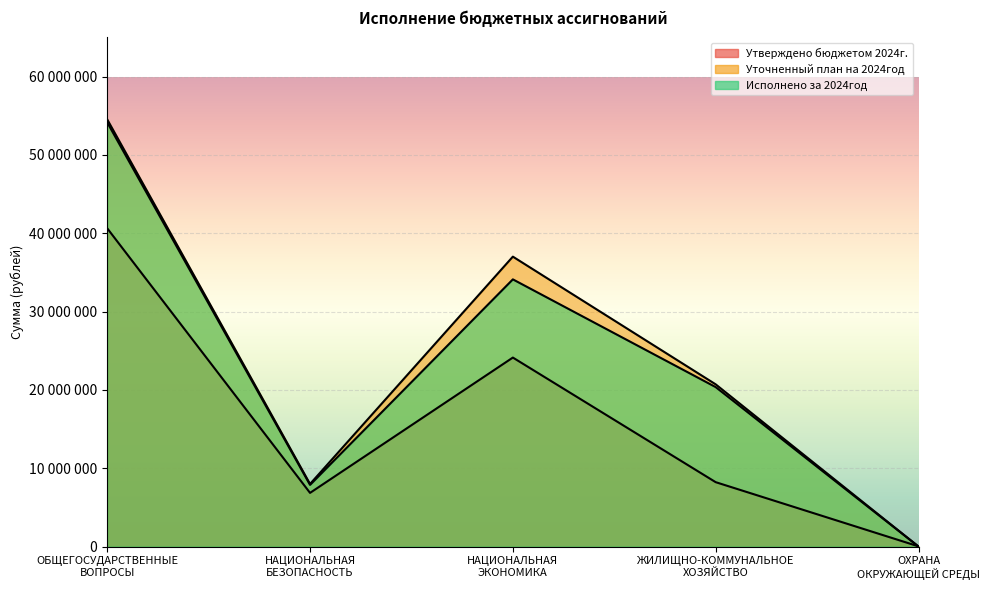

At НАЦИОНАЛЬНАЯ
БЕЗОПАСНОСТЬ, list the series in order from largest to smallest.

Уточненный план на 2024год, Исполнено за 2024год, Утверждено бюджетом 2024г.